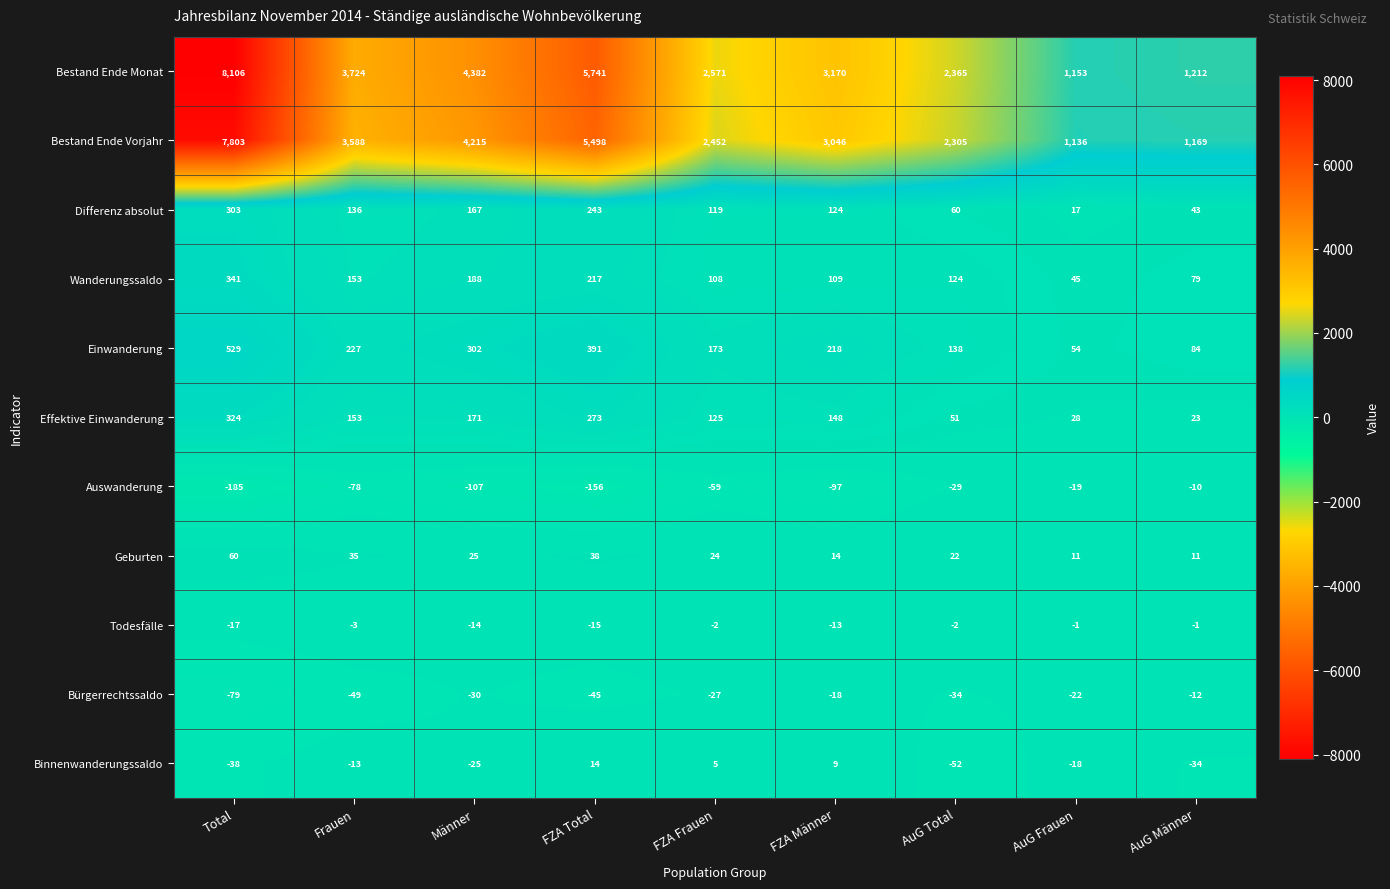

At AuG Total, list the series in order from smallest to largest.

Binnenwanderungssaldo, Bürgerrechtssaldo, Auswanderung, Todesfälle, Geburten, Effektive Einwanderung, Differenz absolut, Wanderungssaldo, Einwanderung, Bestand Ende Vorjahr, Bestand Ende Monat